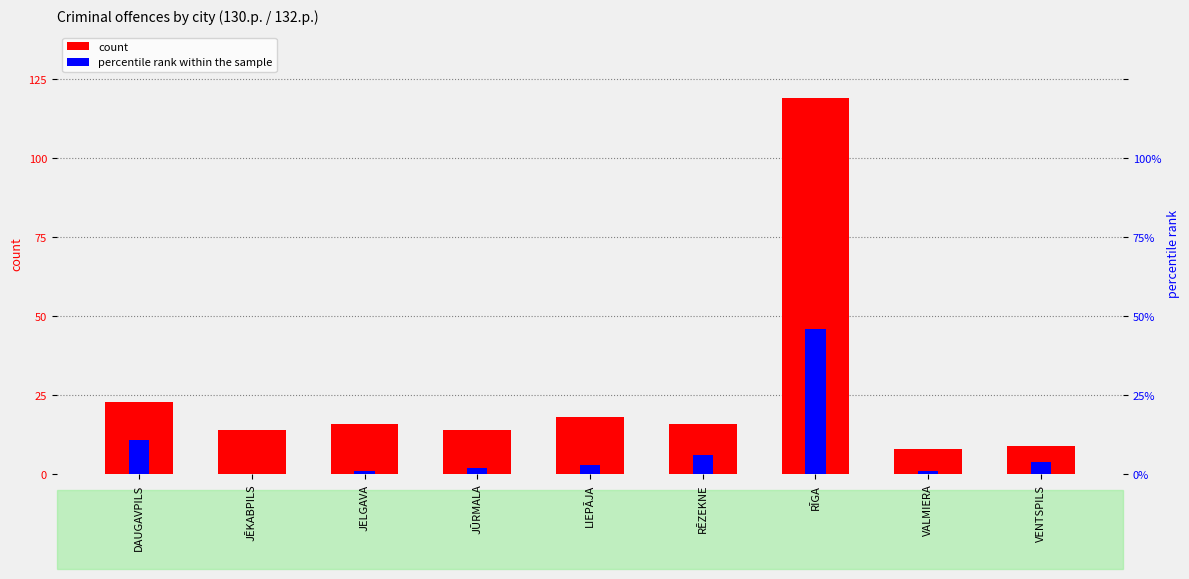

Rank the categories by 132.p. (percentile rank within the sample) value from highest to lowest.

RĪGA, DAUGAVPILS, RĒZEKNE, VENTSPILS, LIEPĀJA, JŪRMALA, JELGAVA, VALMIERA, JĒKABPILS